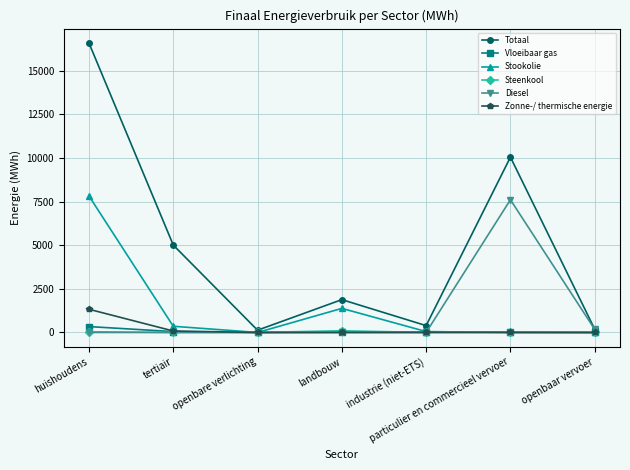

Which series has the largest total across all categories?

Totaal